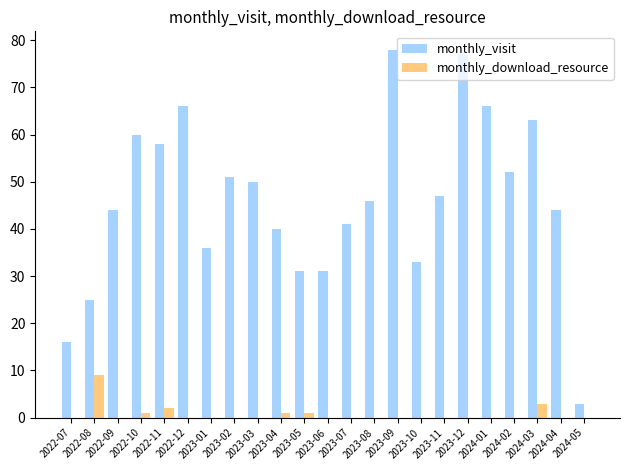

What is the total value across all series at 2023-08?

46